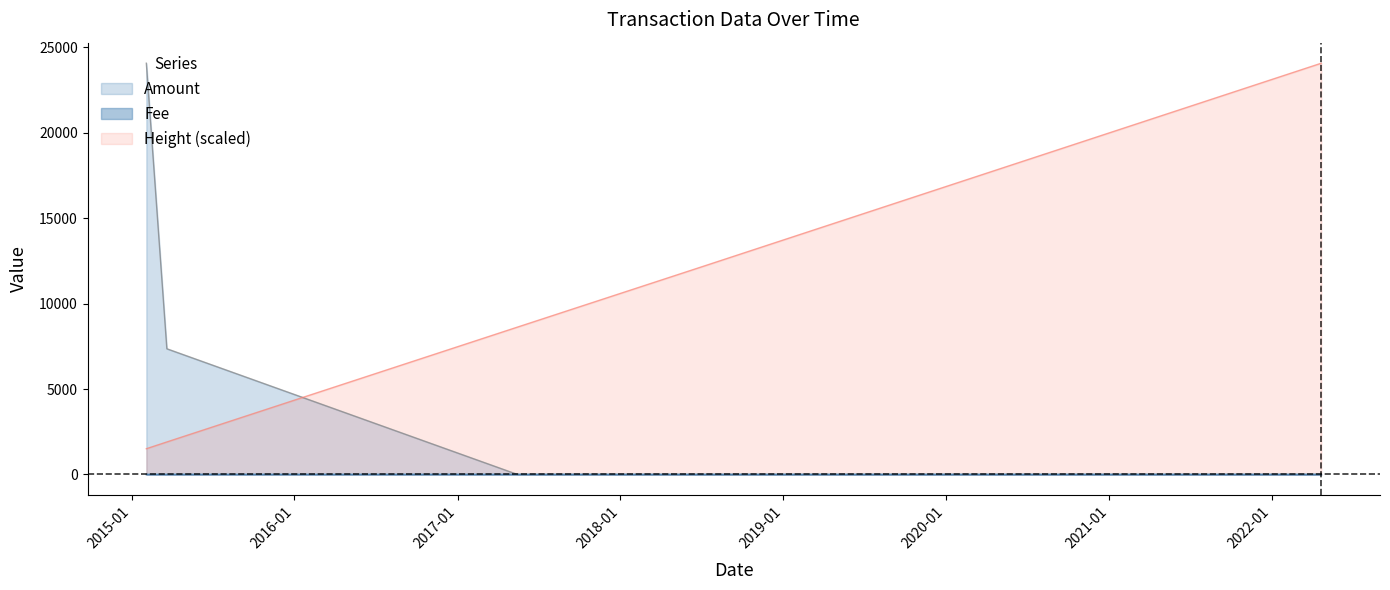

Reading right to left, what are all the values shown in this chart?

Amount: 0.1	1.0	1.0	1.0	7356.0	24063.0
Fee: 0.1	1.0	1.0	1.0	1.0	1.0
Height: 24063.0	12149.6	11765.2	8622.4	1902.1	1506.2